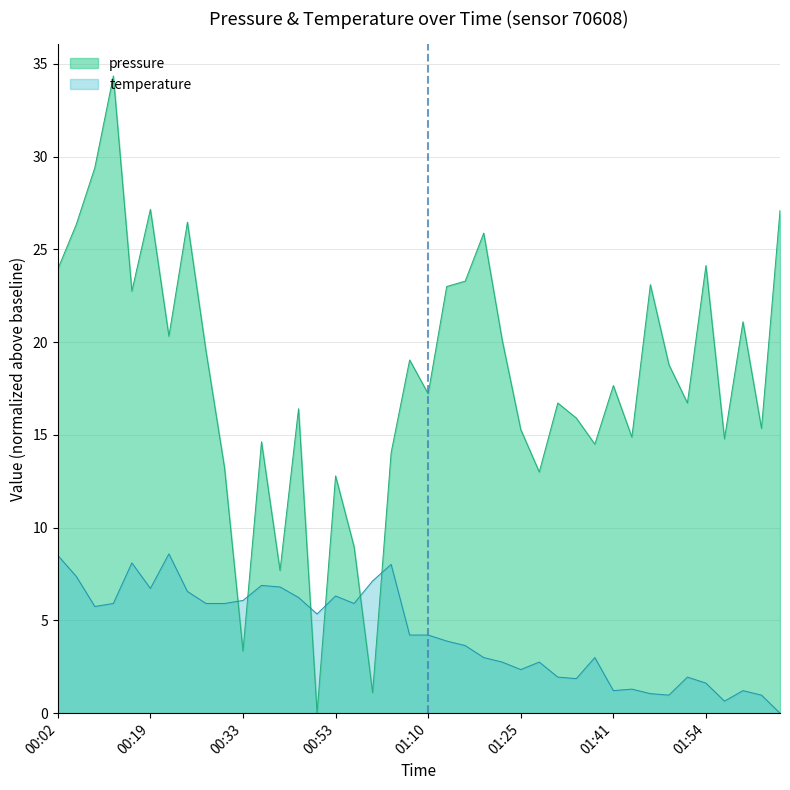

Is it true that temperature equals 0.4 at 01:57?

False